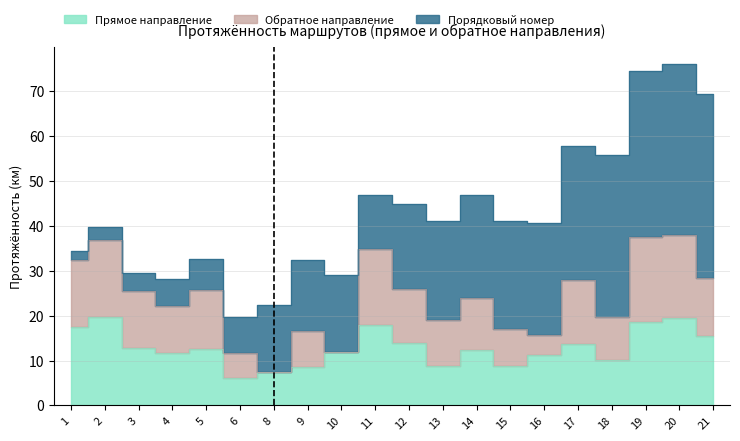

How many interior local peaks does the Прямое направление series have?

6